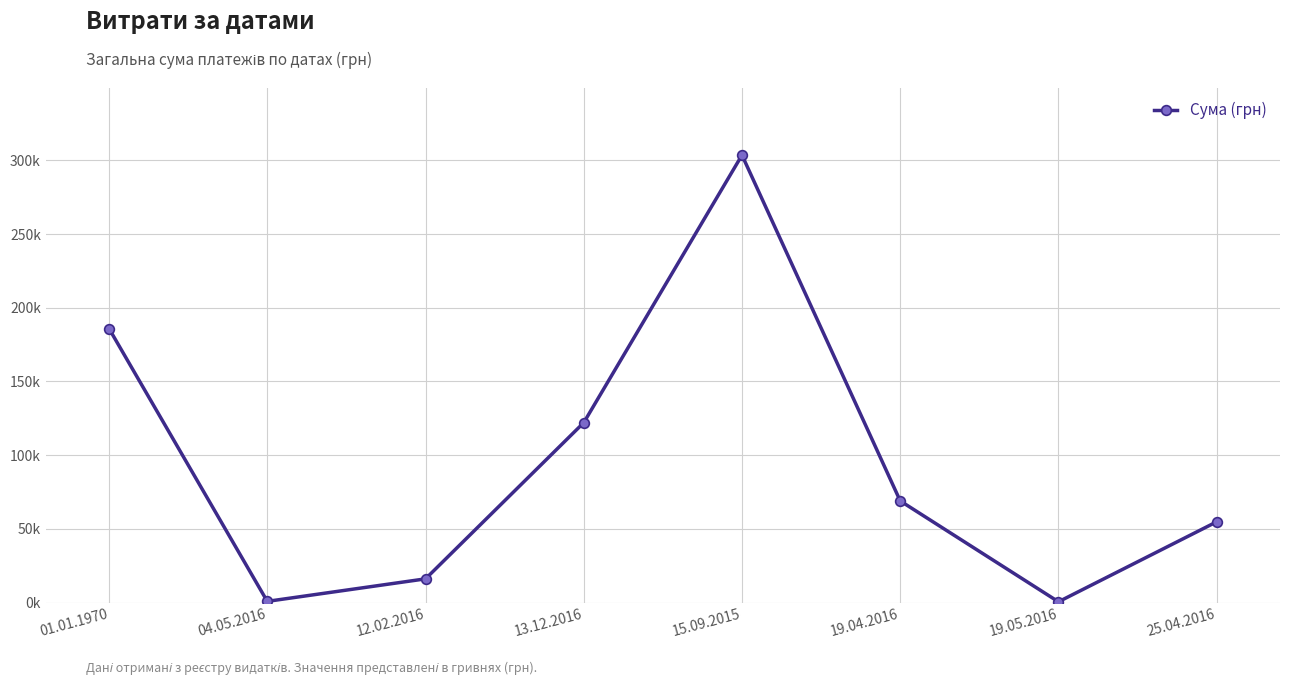

Does the chart have visible grid lines?

Yes